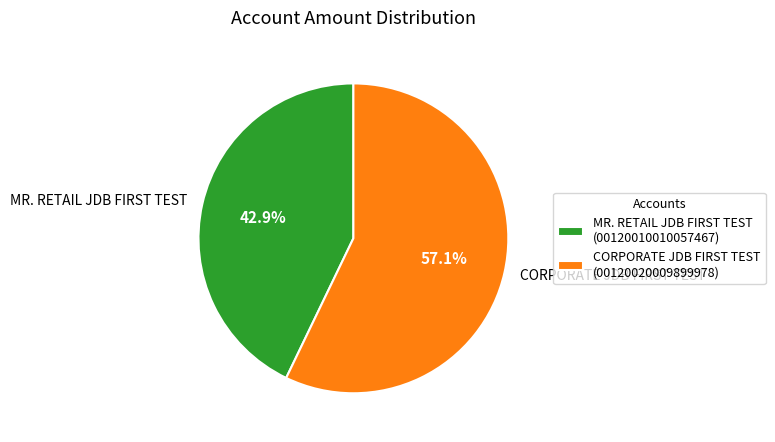

Which category has the smallest portion of the pie?

MR. RETAIL JDB FIRST TEST